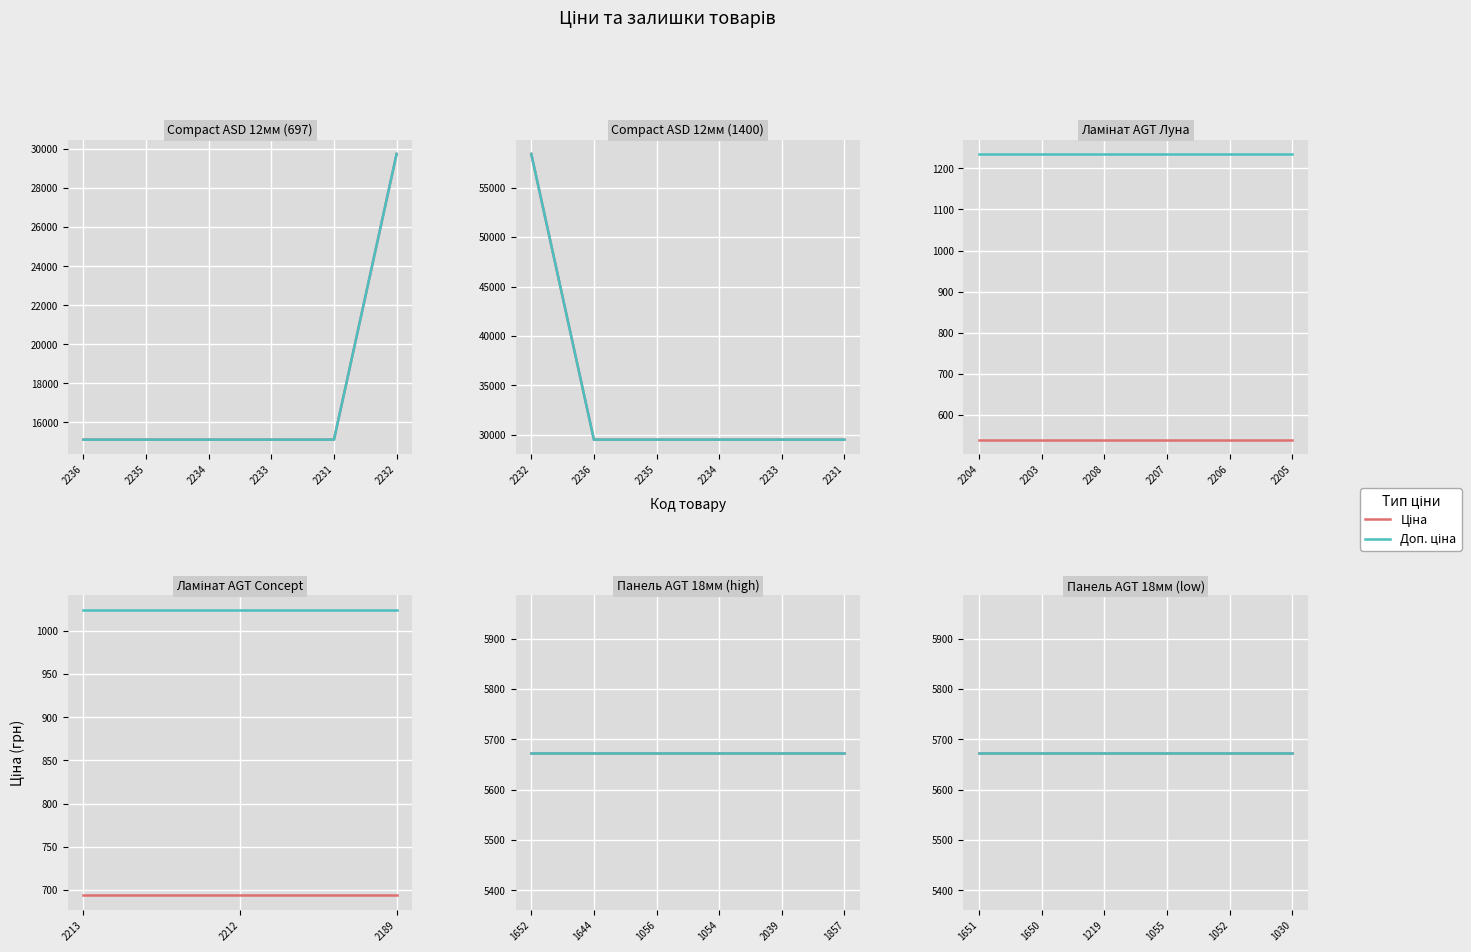

Which series has the largest range (max minus min)?

Ціна